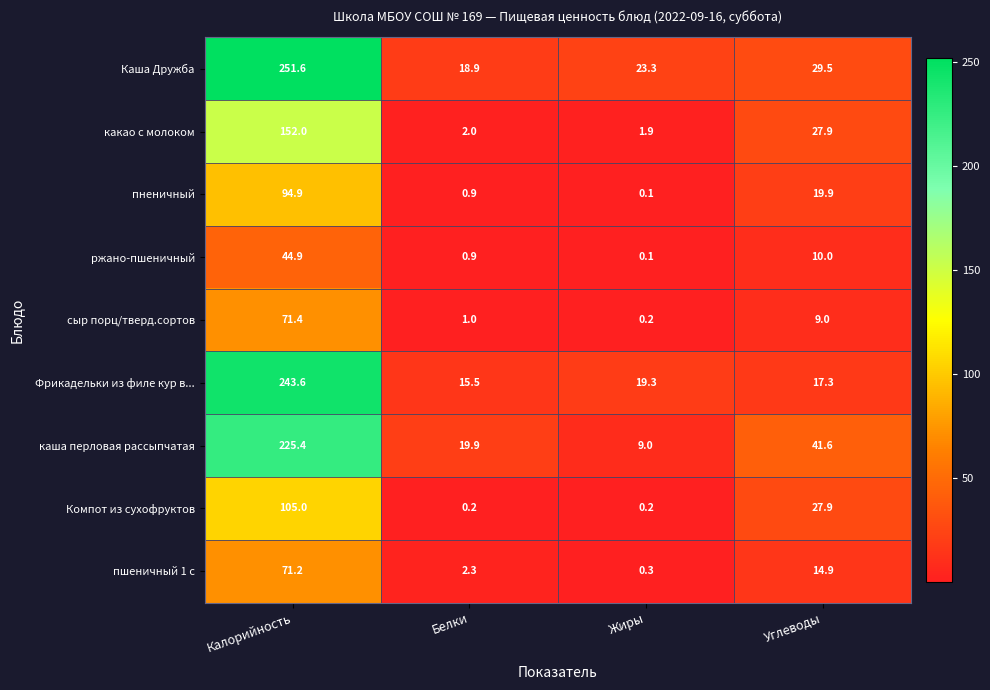

At which category does the chart reach its peak across all series?

Калорийность